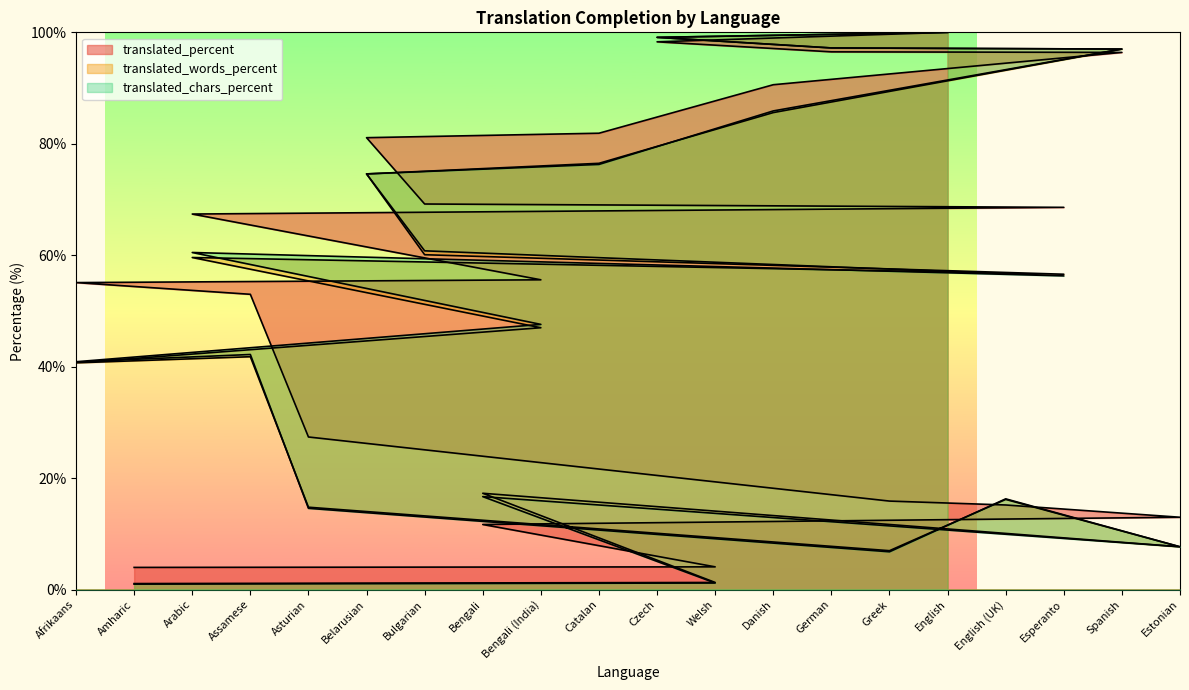

What is the sum of all translated_words_percent values?

1001.2